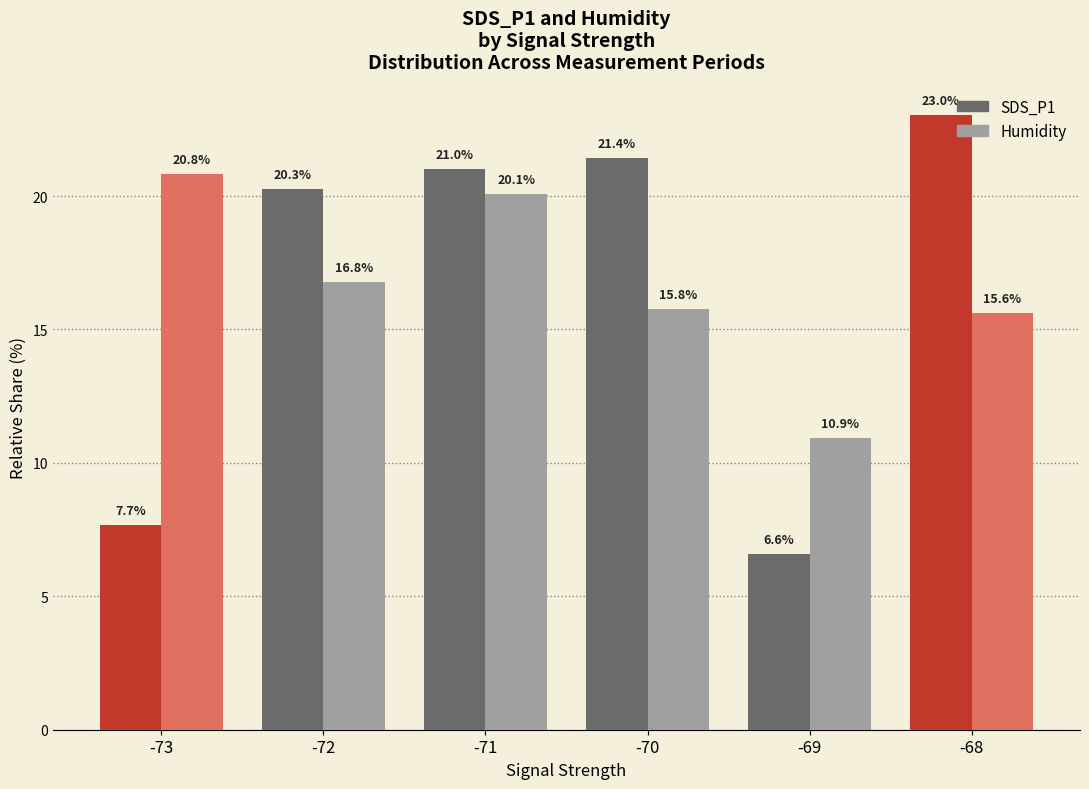

What is the spread (max minus min) of values at -72?

3.5